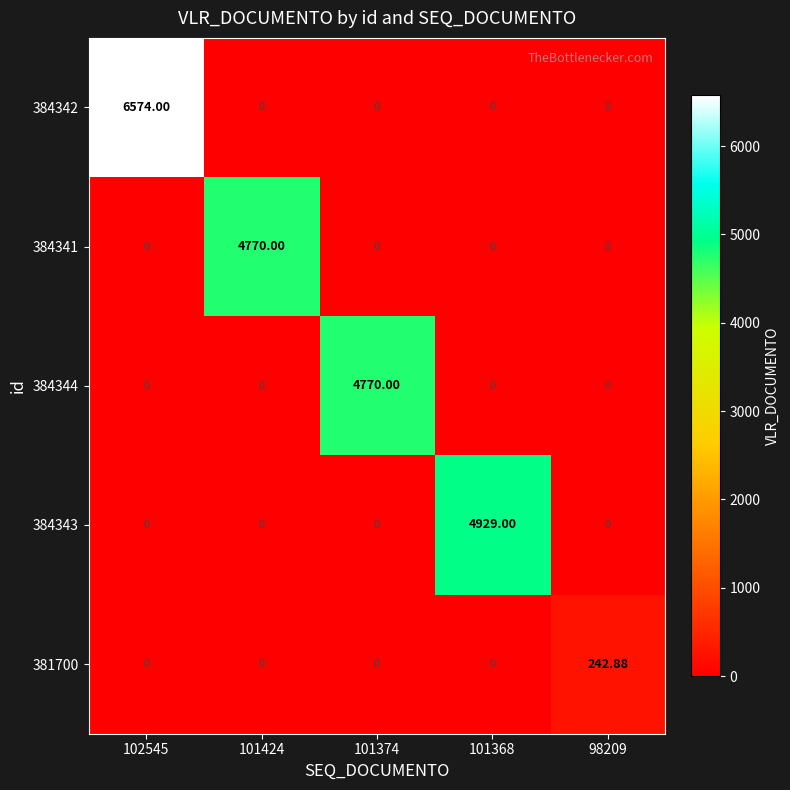

How many data points does each series have?

5